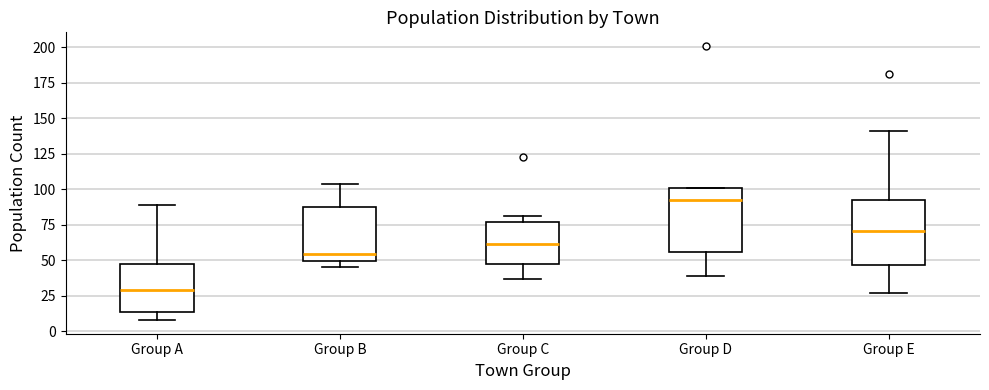

Reading left to right, transcribe this box plot: for each box, give where its median line is, the range the box spans, and where its two whiskers end, as read against the y-axis. The values are not printed on the chart, so give them approximately, as read against the axis.

Group A: median 30, box 15 to 45, whiskers 10 to 90
Group B: median 55, box 50 to 90, whiskers 45 to 105
Group C: median 60, box 50 to 75, whiskers 35 to 80
Group D: median 95, box 55 to 100, whiskers 40 to 100
Group E: median 70, box 45 to 95, whiskers 25 to 140